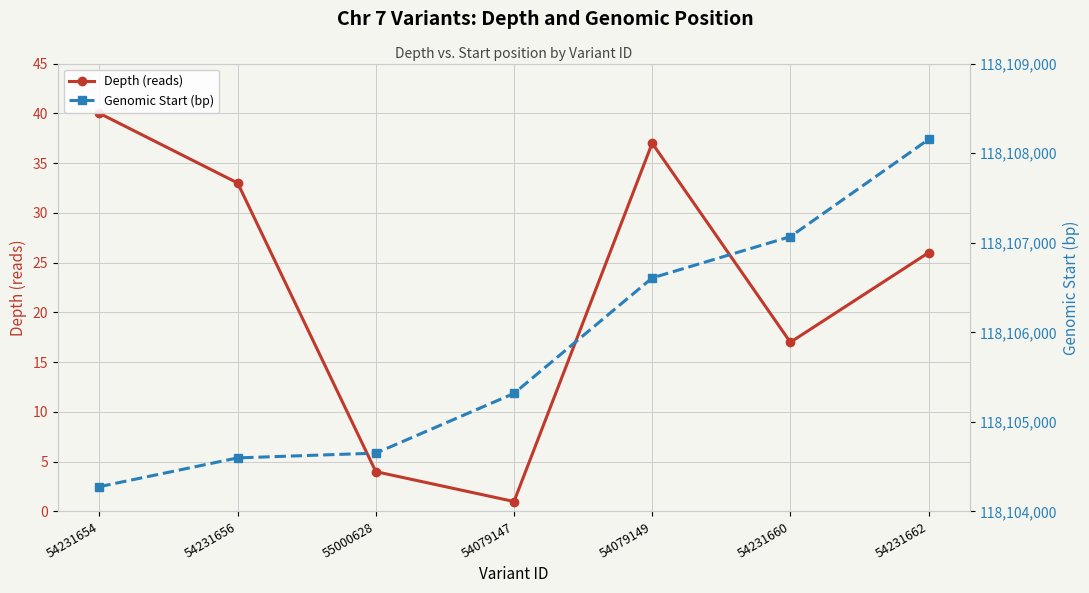

Is the value of Depth (reads) at 54231662 greater than the value of Genomic Start (bp) at 54231654?

No